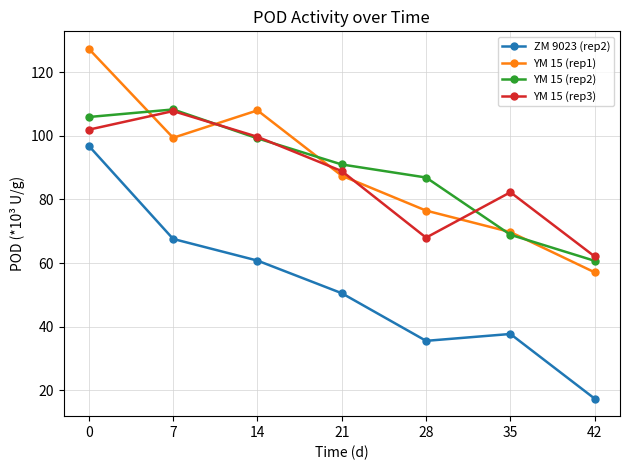

Reading right to left, transcribe all the data shown in this chart.

ZM 9023 (rep2): 42=17.3	35=37.7	28=35.5	21=50.5	14=60.8	7=67.6	0=96.8
YM 15 (rep1): 42=57.1	35=69.7	28=76.5	21=87.5	14=108.0	7=99.4	0=127.4
YM 15 (rep2): 42=60.7	35=68.9	28=86.9	21=91.0	14=99.2	7=108.3	0=105.9
YM 15 (rep3): 42=62.1	35=82.3	28=68.0	21=88.9	14=99.7	7=107.8	0=101.9